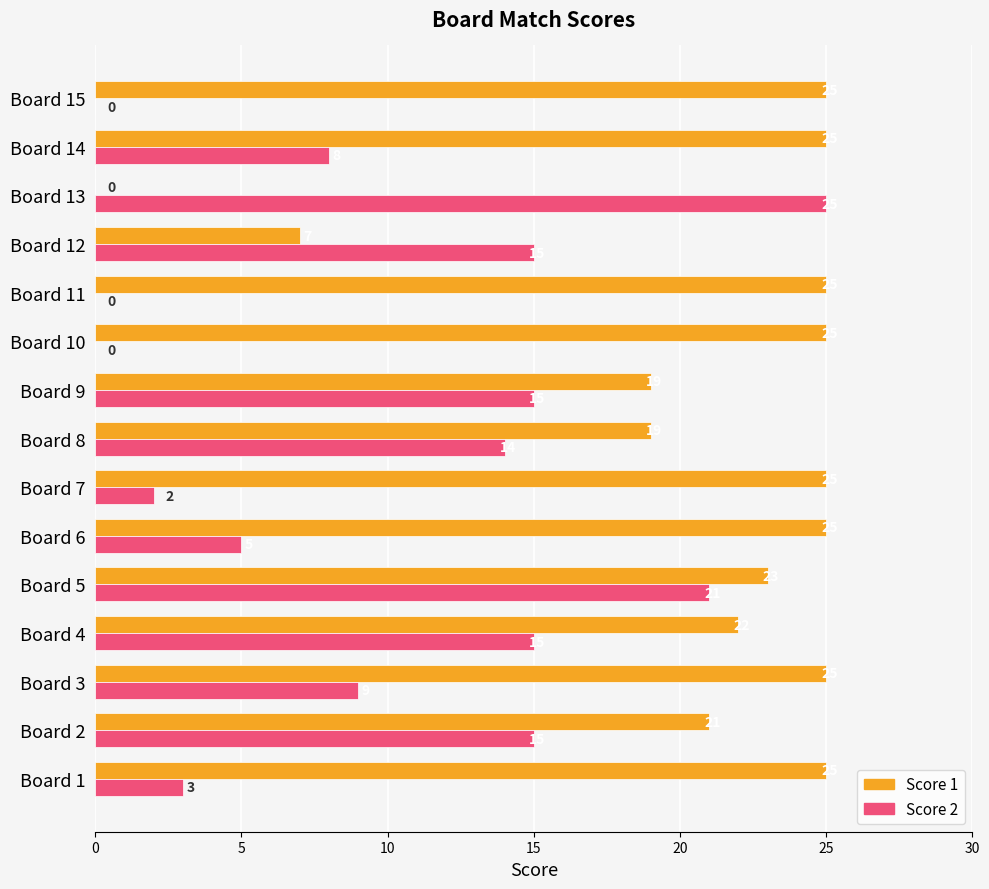

What is the greatest value displayed?

25